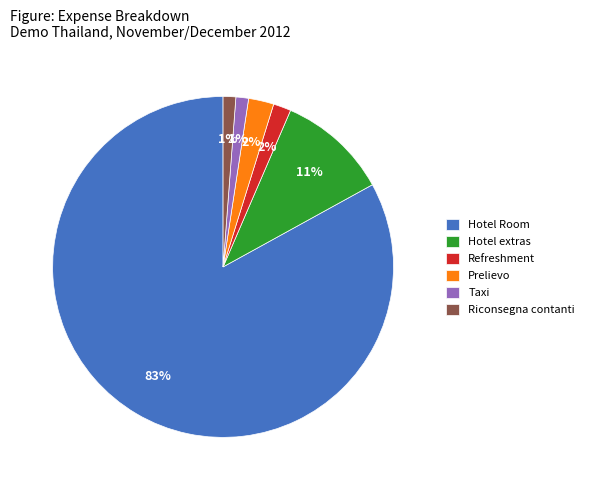

What is the largest slice in the pie chart?

Hotel Room